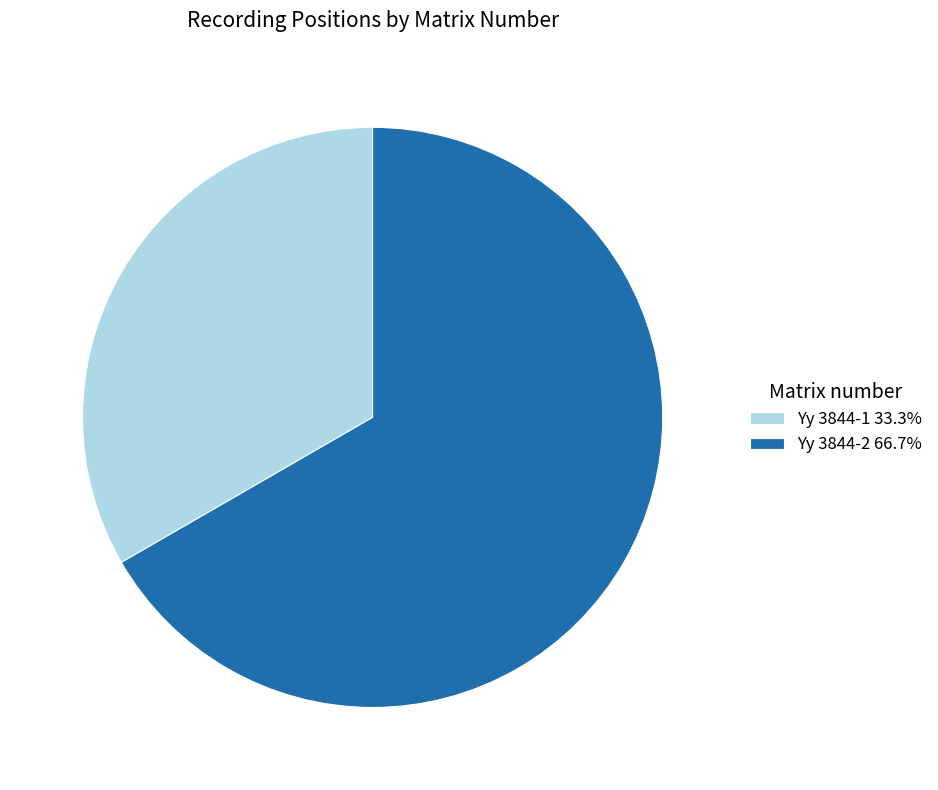

Does Yy 3844-1 represent more than half of the total?

No